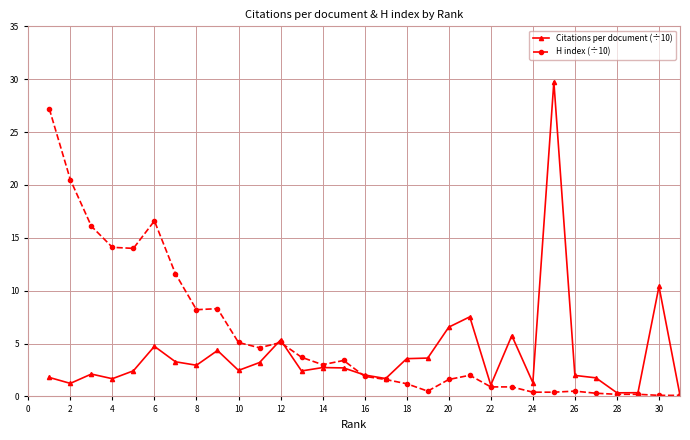

Which series has the largest range (max minus min)?

Citations per document (÷10)